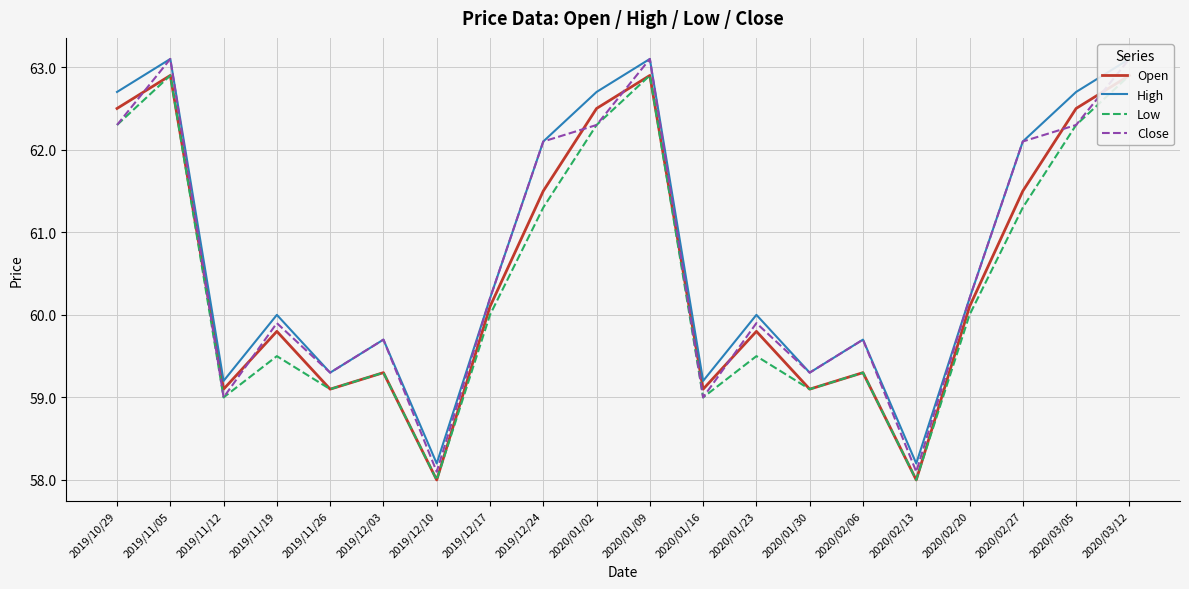

The High series shows 63.1 at 2020/01/09. True or false?

True